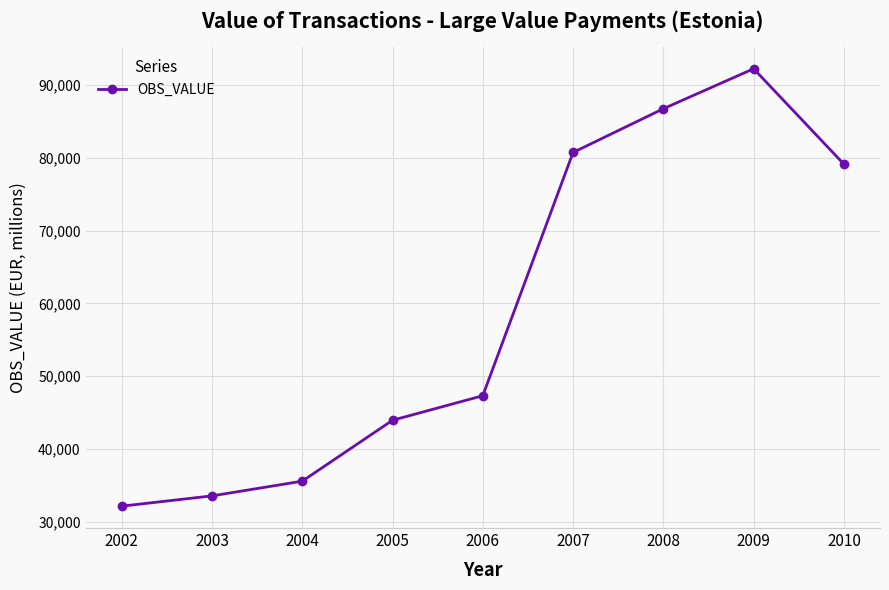

Does the chart have visible grid lines?

Yes